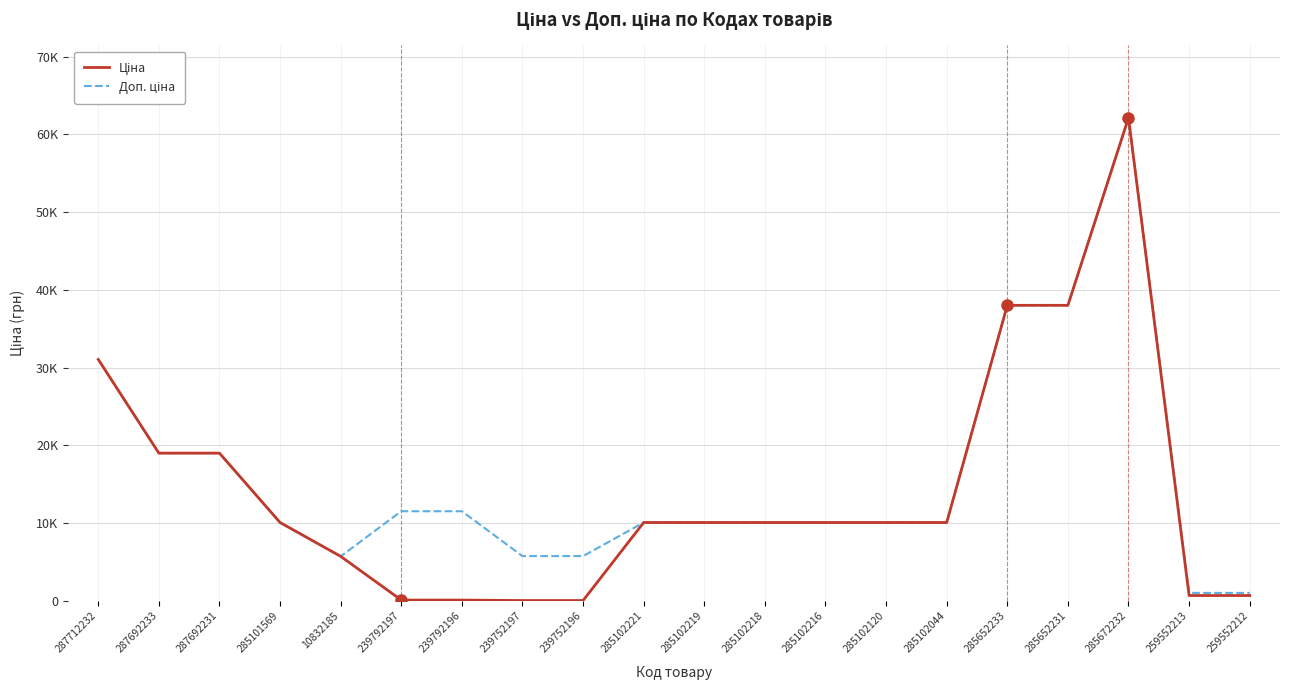

What is the difference between the maximum and minimum values in the Ціна series?

62059.2